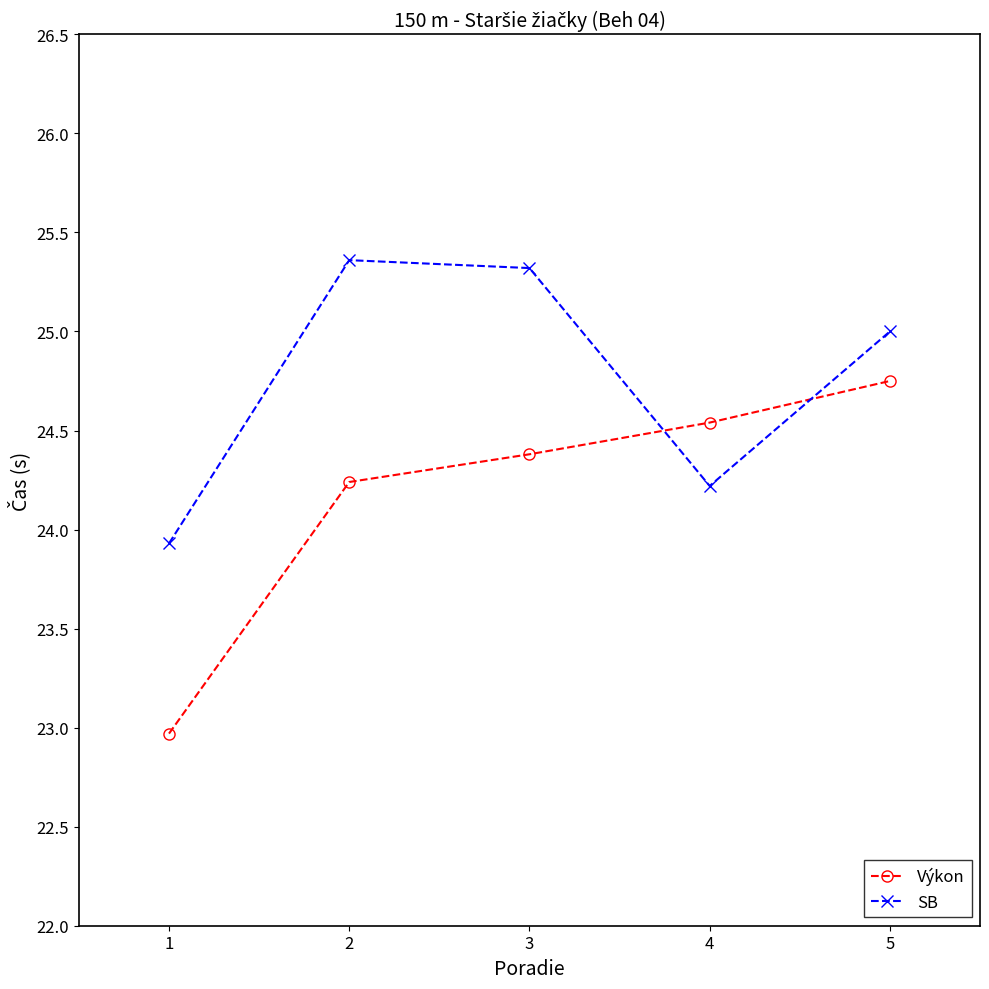

How many intersections are there between Výkon and SB?

2